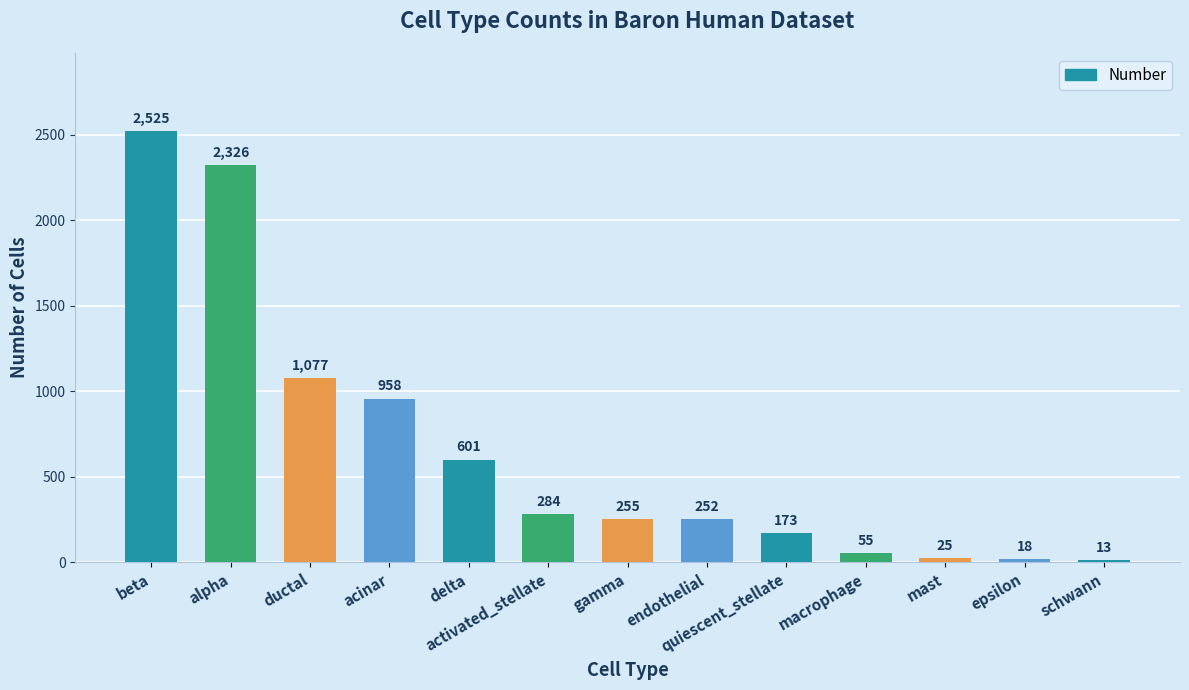

List the labels in order of value, largest first.

beta, alpha, ductal, acinar, delta, activated_stellate, gamma, endothelial, quiescent_stellate, macrophage, mast, epsilon, schwann